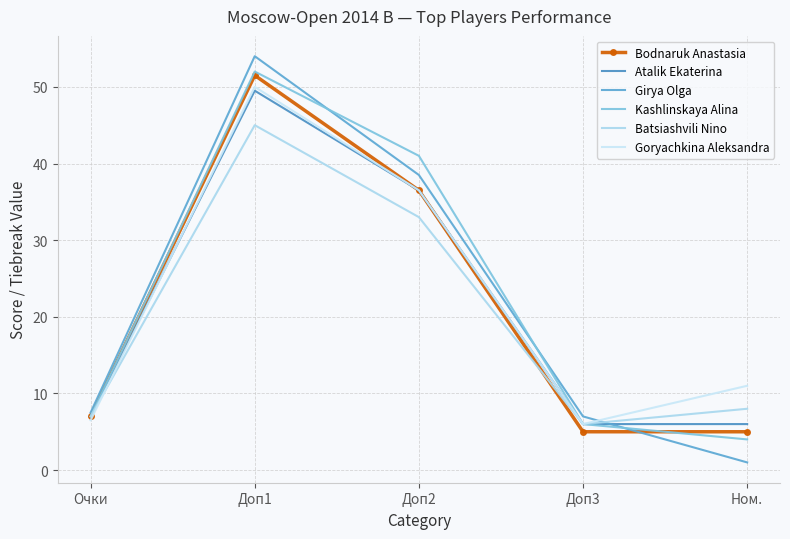

Count the number of data series in this chart.

6